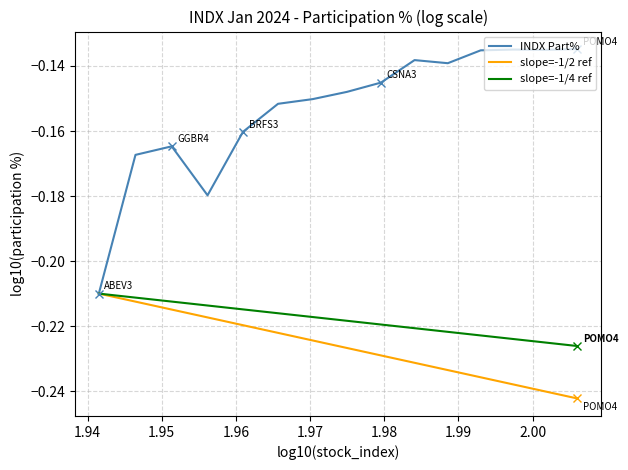

Which series has the largest total across all categories?

INDX Part%